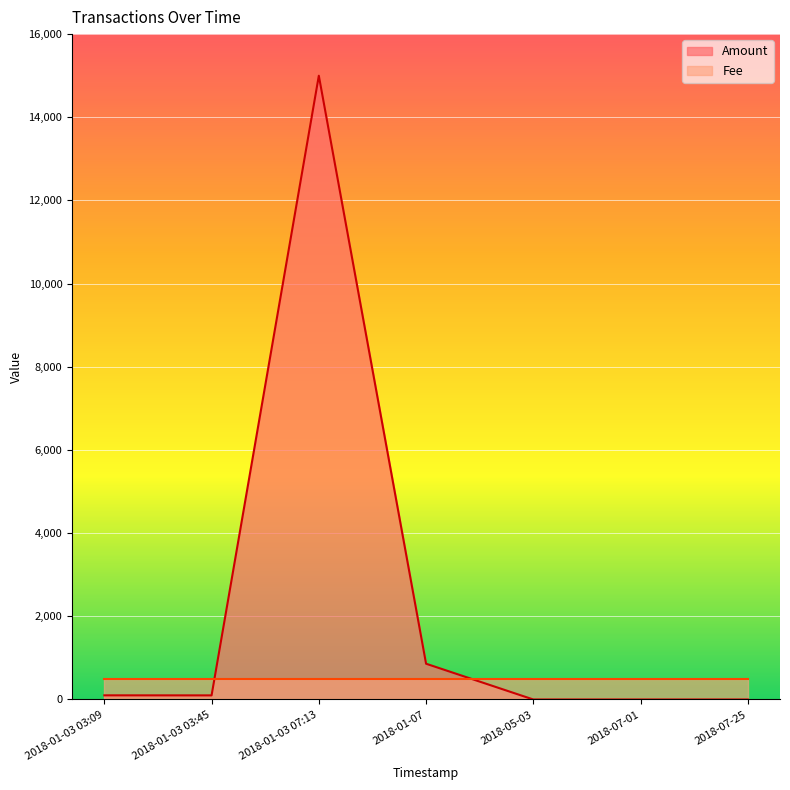

What is the difference between the second highest and second lowest values in the Amount series?

860.2